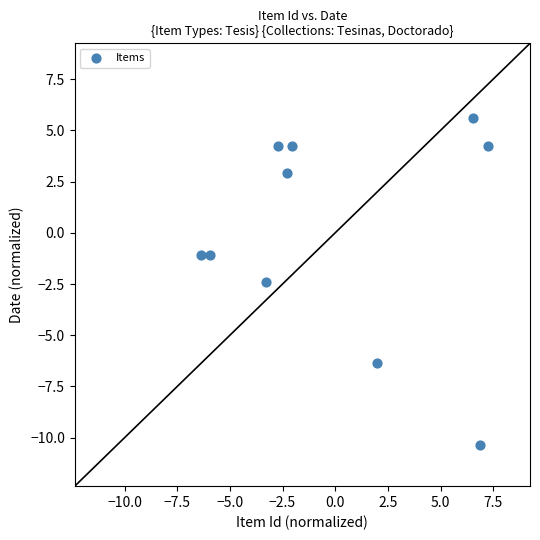

What Y value in the scatter plot is closest to -2?

-2.4